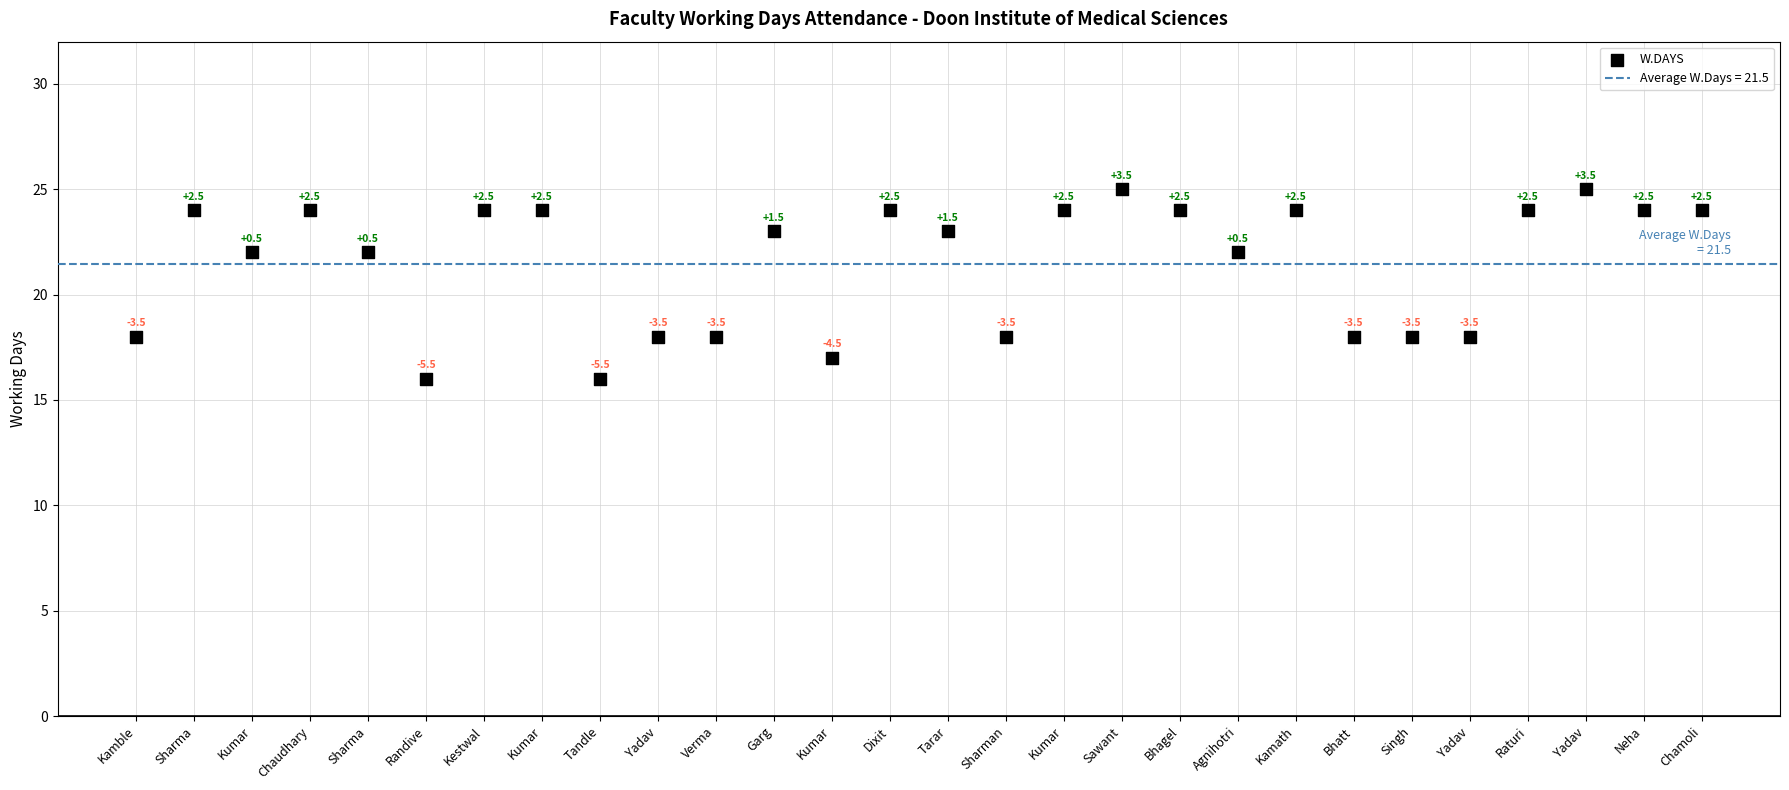

What Y value in the scatter plot is closest to 20?

18